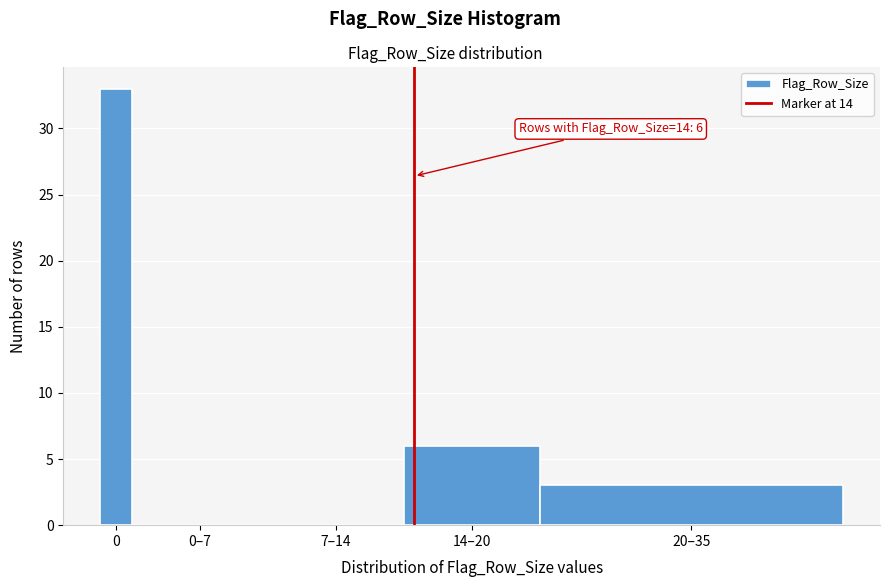

Reading left to right, extract all data points from this chart.

0=33	0–7=0	7–14=0	14–20=6	20–35=3